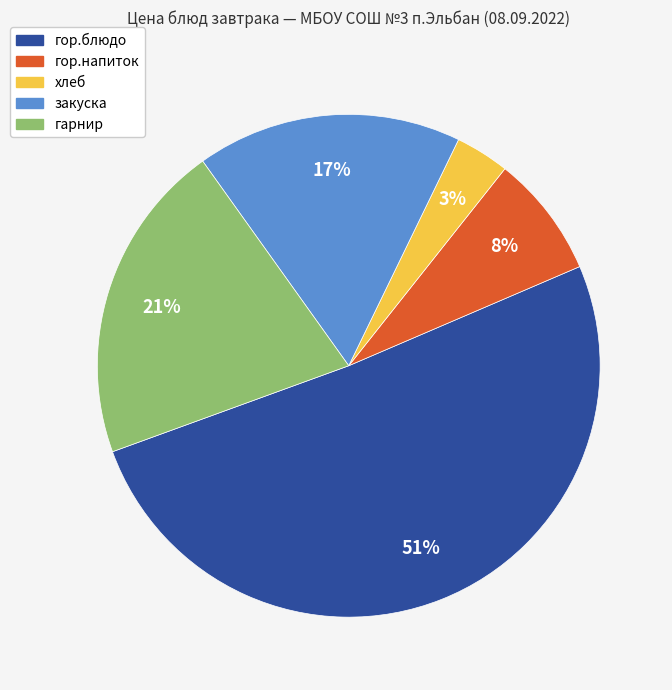

Is it true that закуска is 17% of the pie?

True